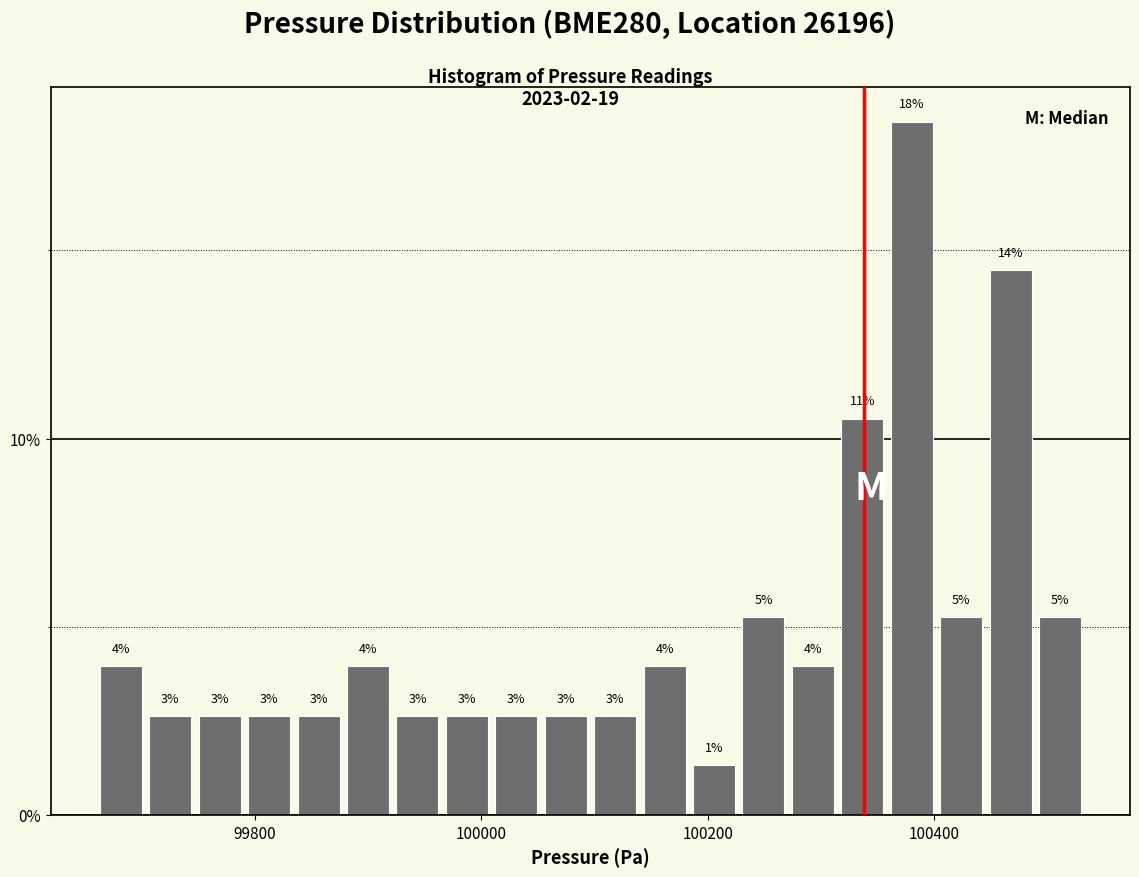

Around what value on the x-axis is the tallest bar? Give the approximate position of its centre, as read against the axis.

100380